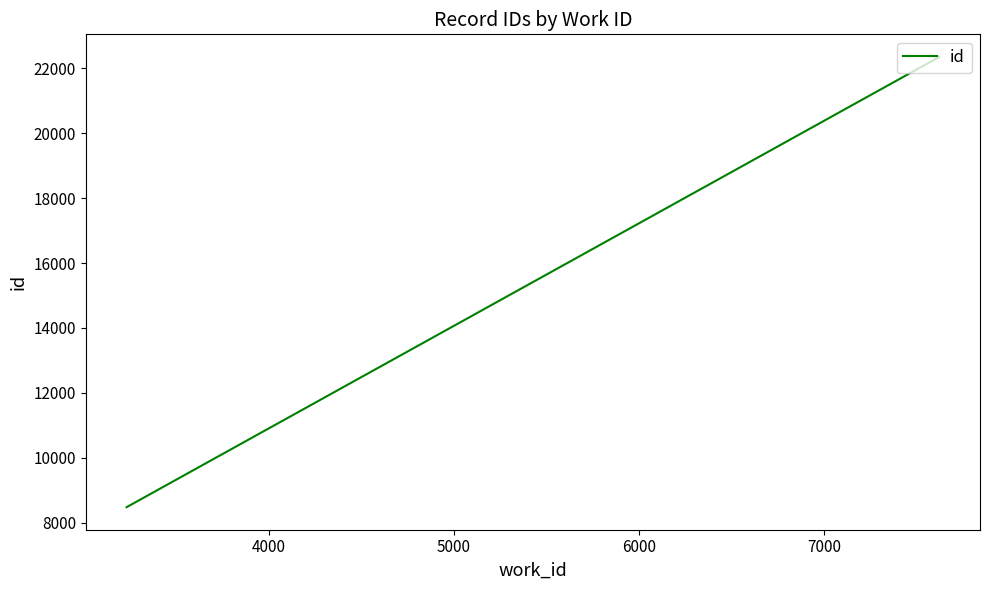

What is the value of the 2nd point from the left?

22347